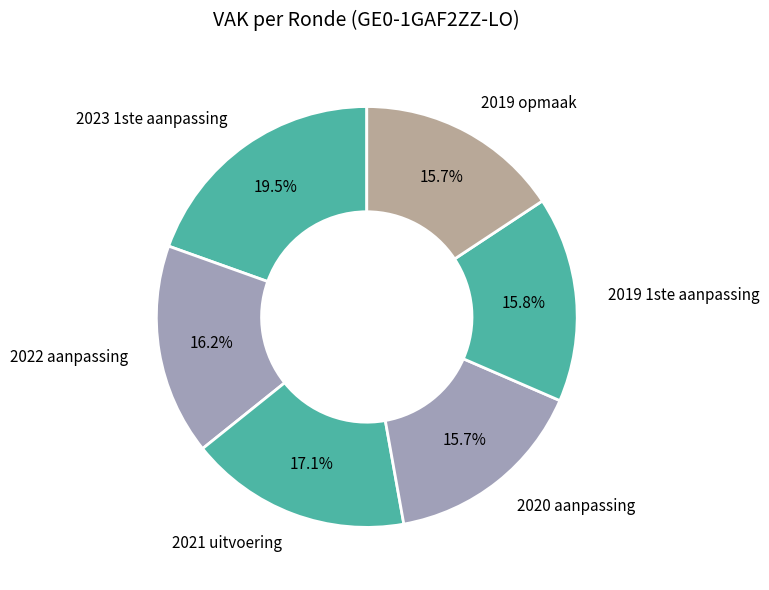

Is it true that 2022 aanpassing is 16% of the pie?

True